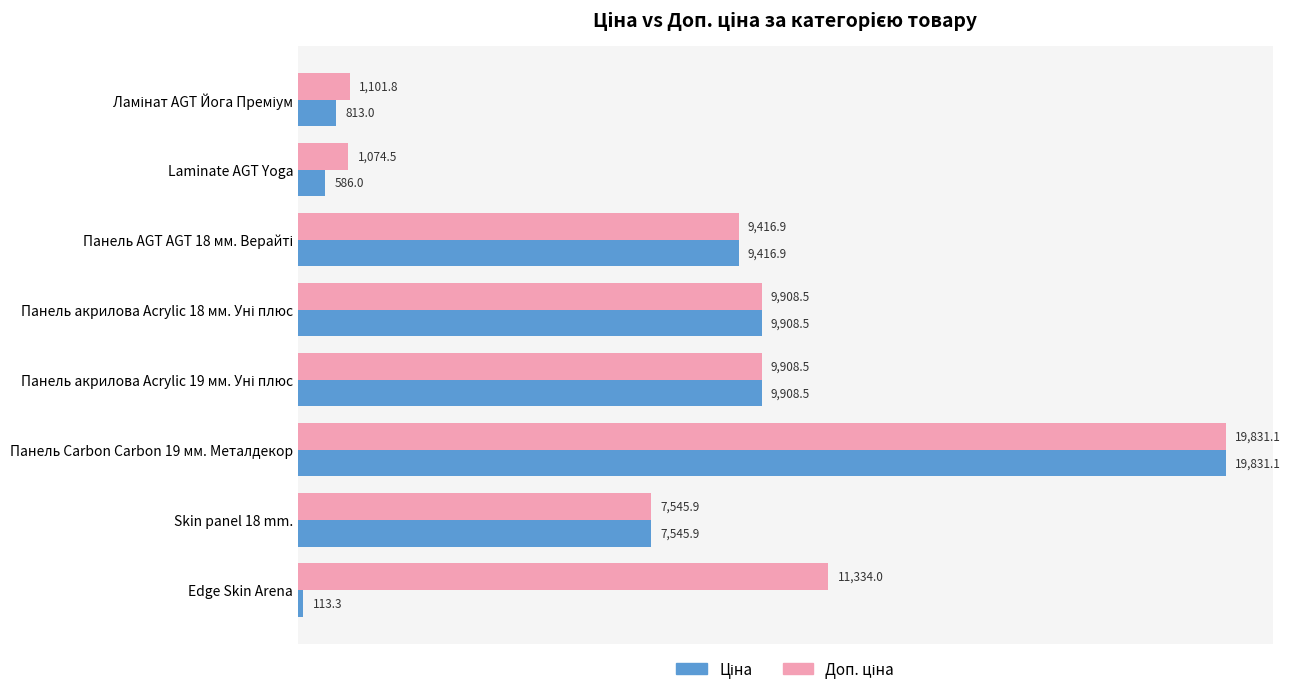

What is the difference between the highest and lowest values at Edge Skin Arena?

11220.7